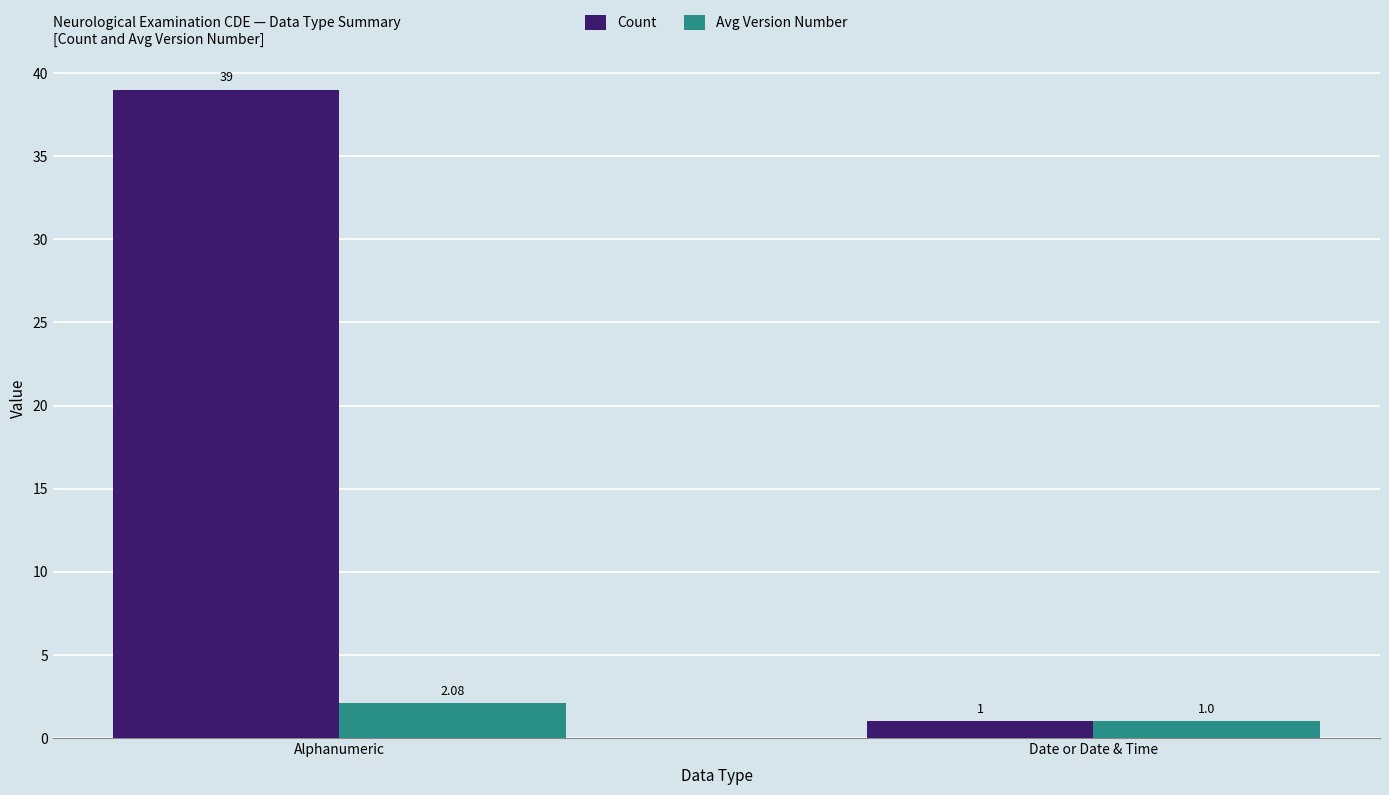

At which label is Avg Version Number closest to 1?

Date or Date & Time